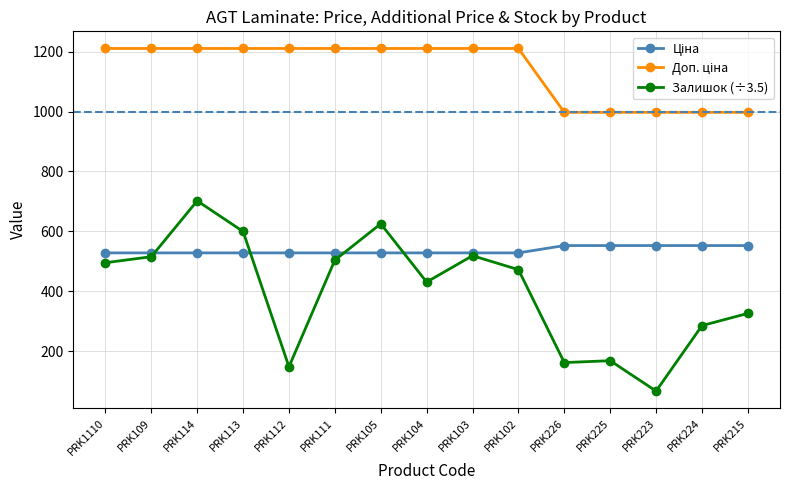

The value of Залишок (÷3.5) at PRK215 is 114.0. True or false?

False